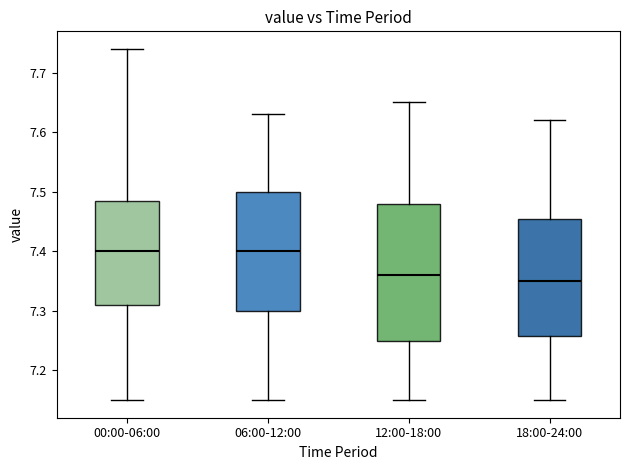

Reading left to right, read every box against the y-axis: the position of its median line, the range the box covers, and the ends of its whiskers. The values are not printed on the chart, so give them approximately, as read against the axis.

00:00-06:00: median 7.40, box 7.31 to 7.49, whiskers 7.15 to 7.74
06:00-12:00: median 7.40, box 7.30 to 7.50, whiskers 7.15 to 7.63
12:00-18:00: median 7.36, box 7.25 to 7.48, whiskers 7.15 to 7.65
18:00-24:00: median 7.35, box 7.26 to 7.46, whiskers 7.15 to 7.62